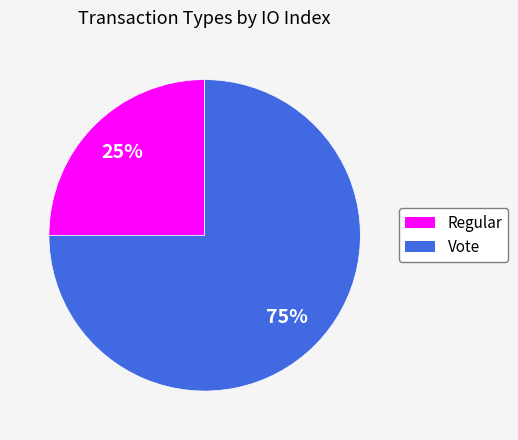

To the nearest percent, what portion does Vote represent?

75%